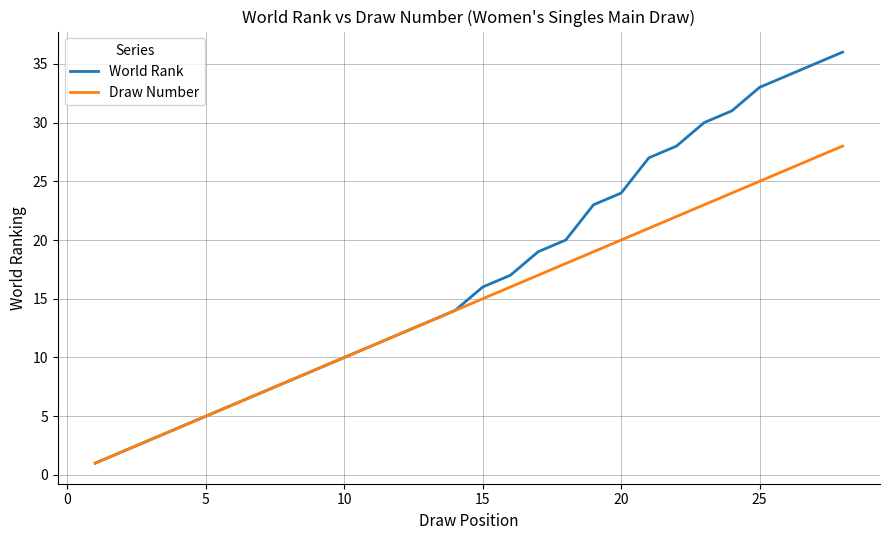

Which series has the widest spread of values?

World Rank